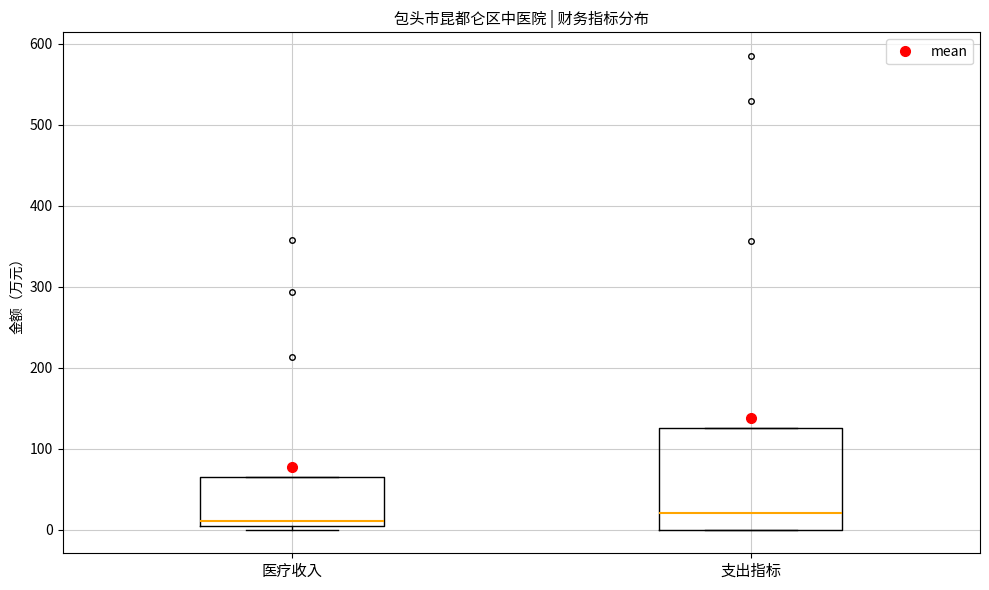

Where is the upper edge of the box for 医疗收入 on the y-axis? The values are not printed on the chart, so give them approximately, as read against the axis.

70